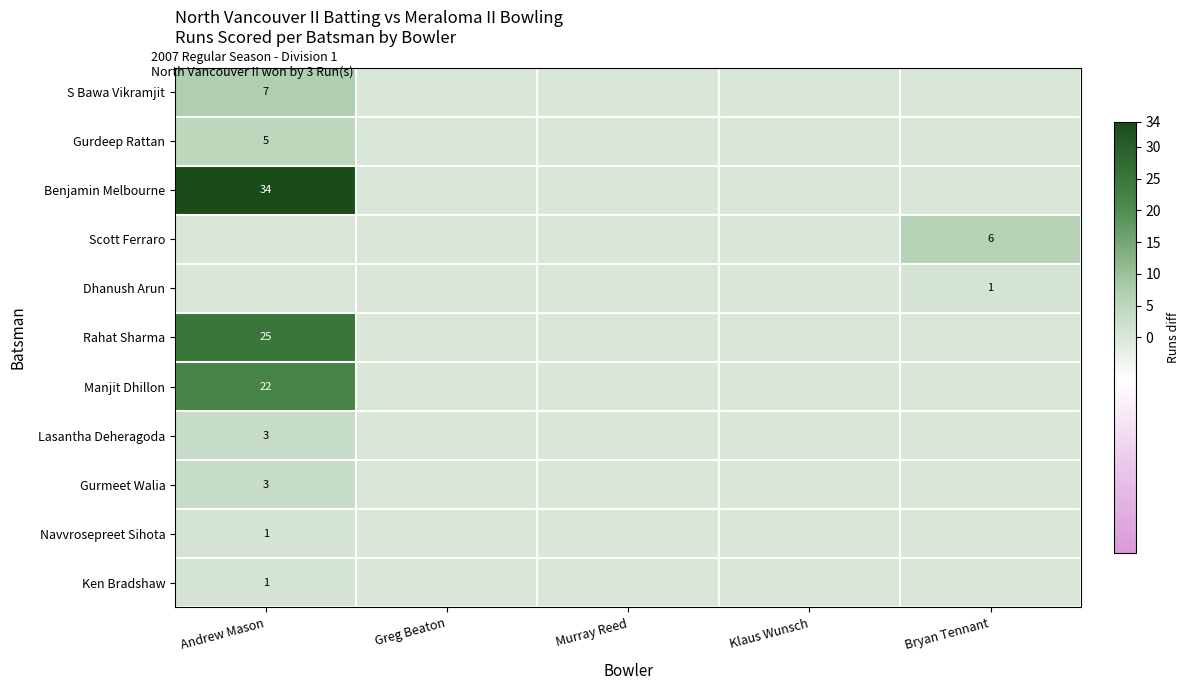

The value of Gurmeet Walia at Andrew Mason is 4. True or false?

False